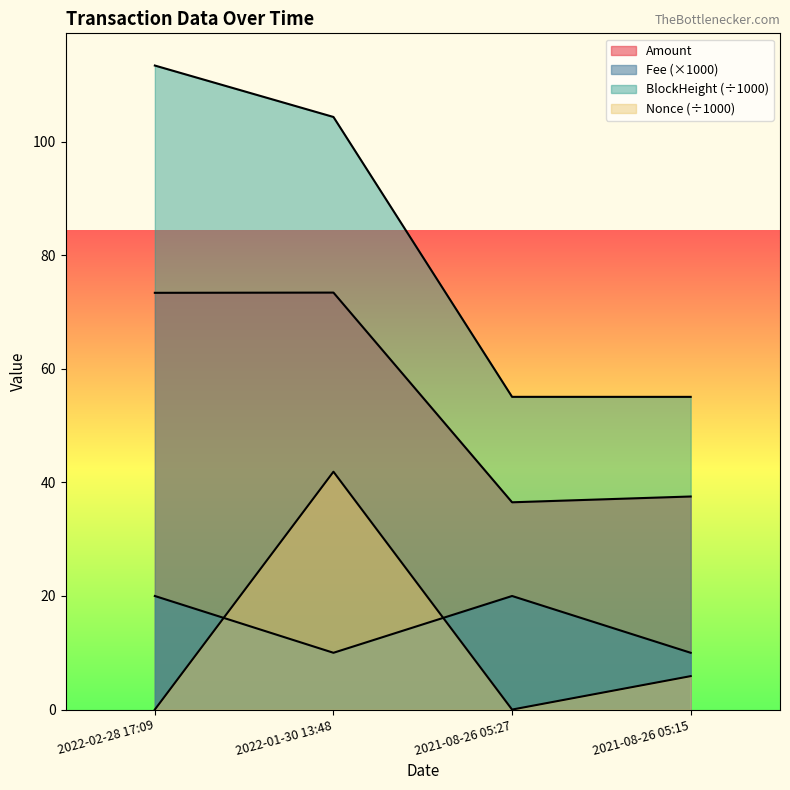

Is it true that BlockHeight equals 98.5 at 2021-08-26 05:15?

False